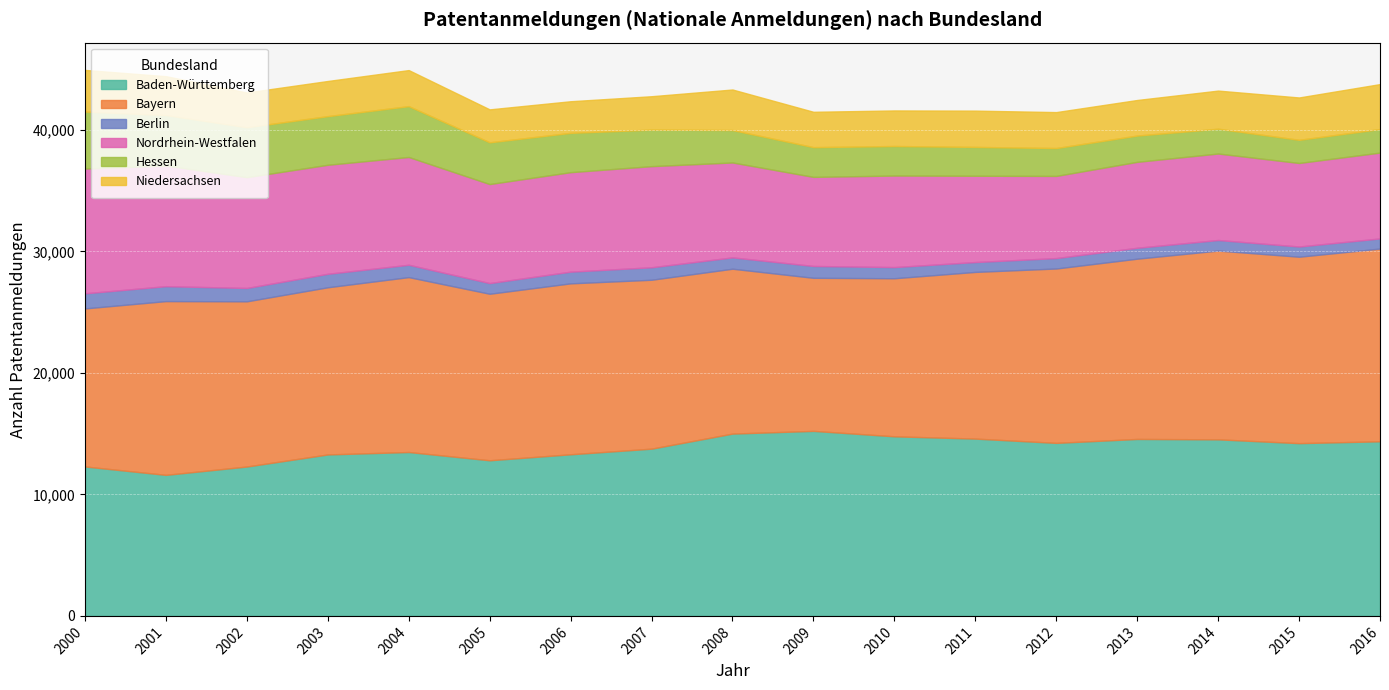

How many lines are shown in the chart?

6